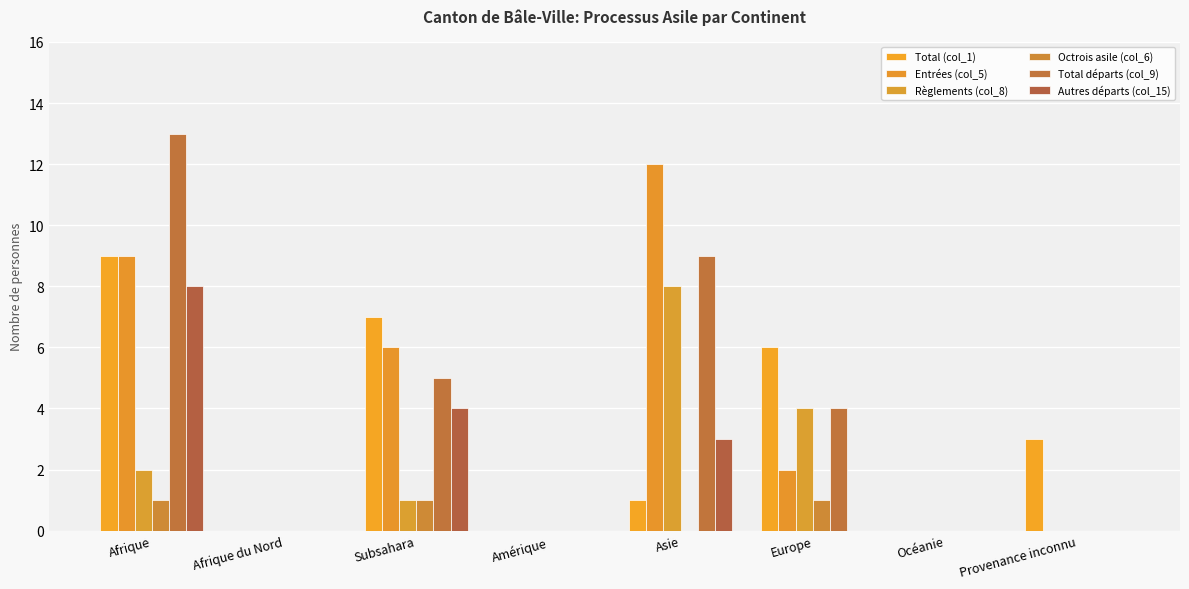

Is the value of Total (col_1) at Afrique du Nord greater than the value of Entrées (col_5) at Subsahara?

No